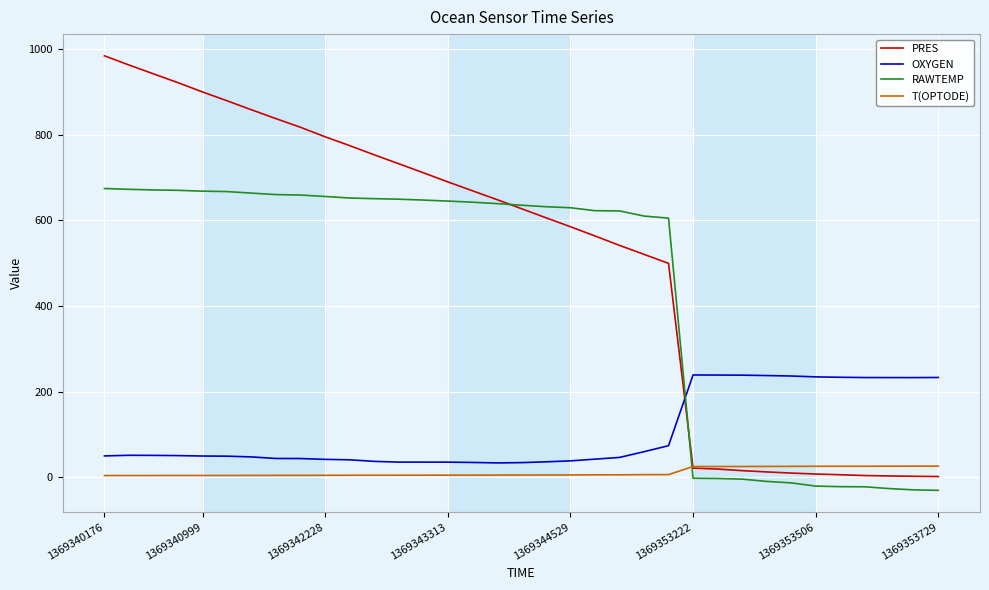

What is the sum of all RAWTEMP values?

15361.2